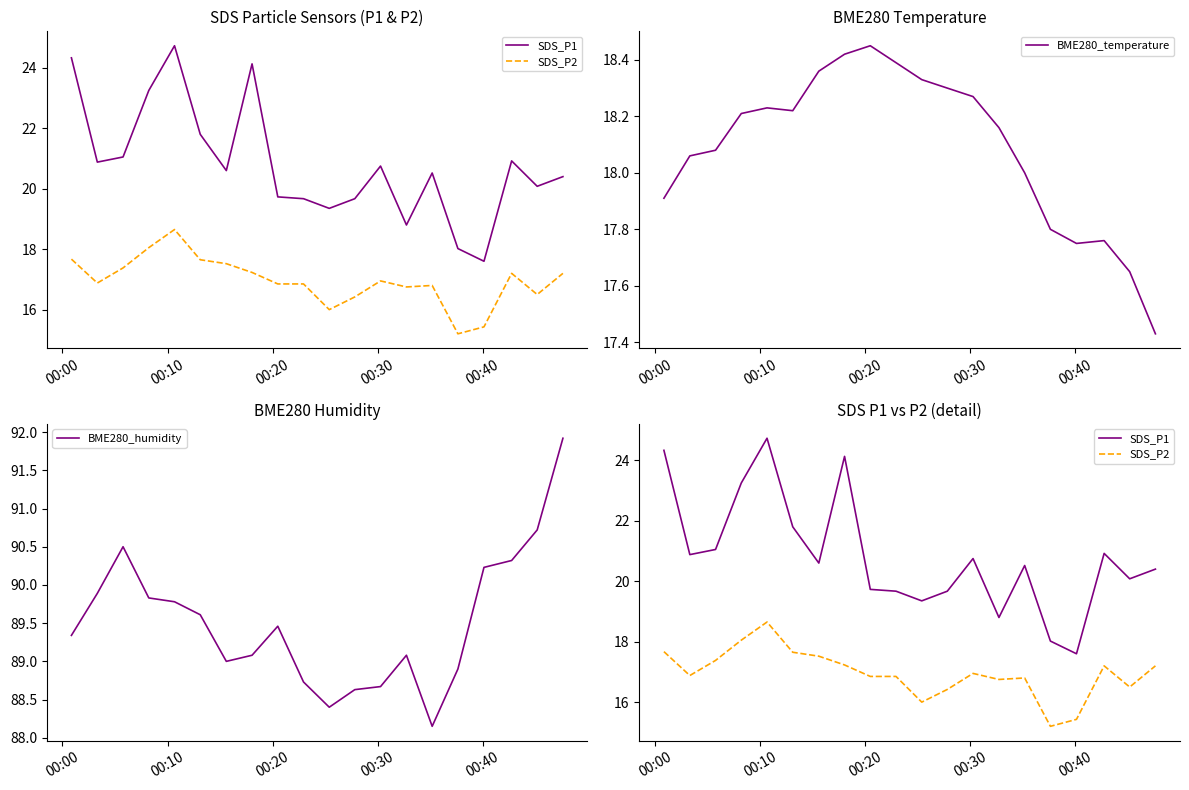

True or false: BME280_temperature and BME280_humidity intersect in this chart.

False